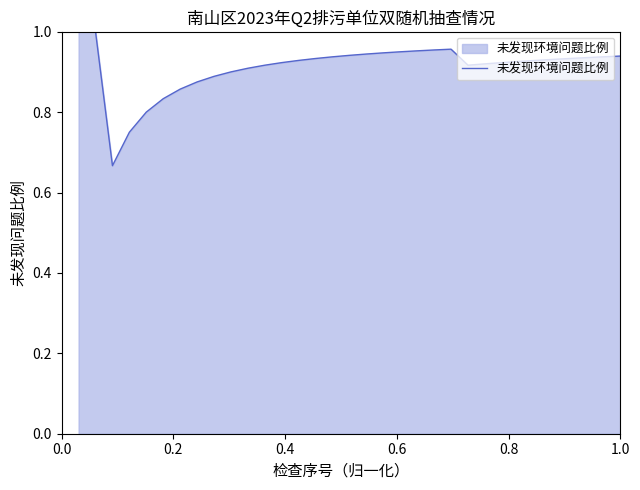

What is the difference between the maximum and minimum values?

0.3